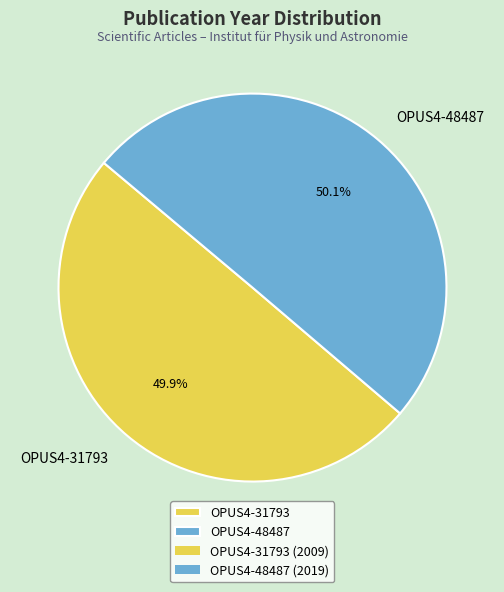

Is there a majority slice in this chart?

Yes